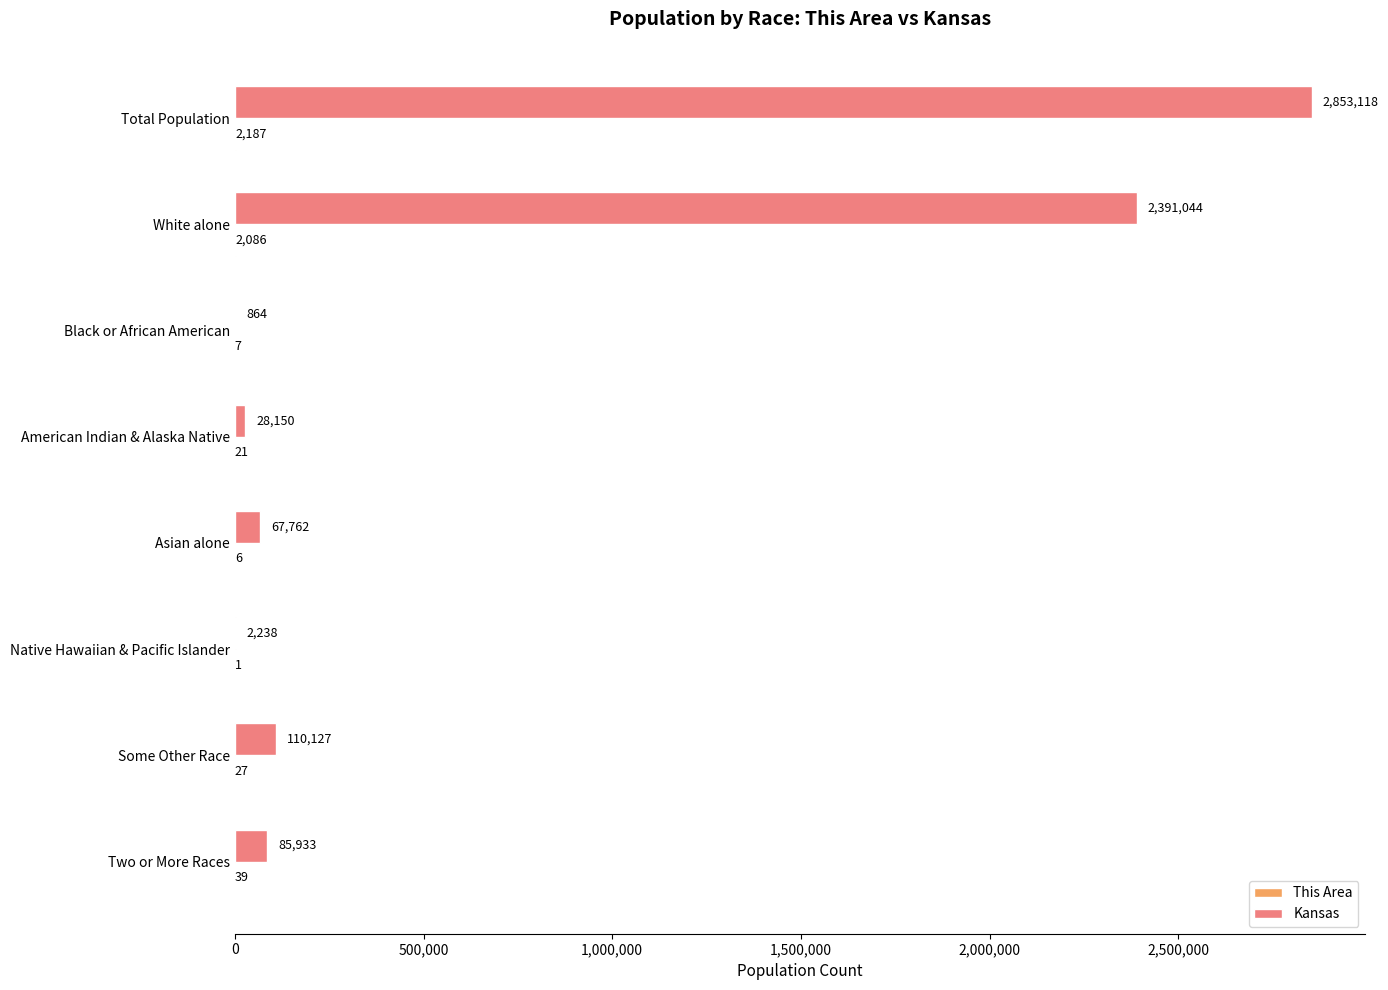

The value of Kansas at Black or African American is 864. True or false?

True